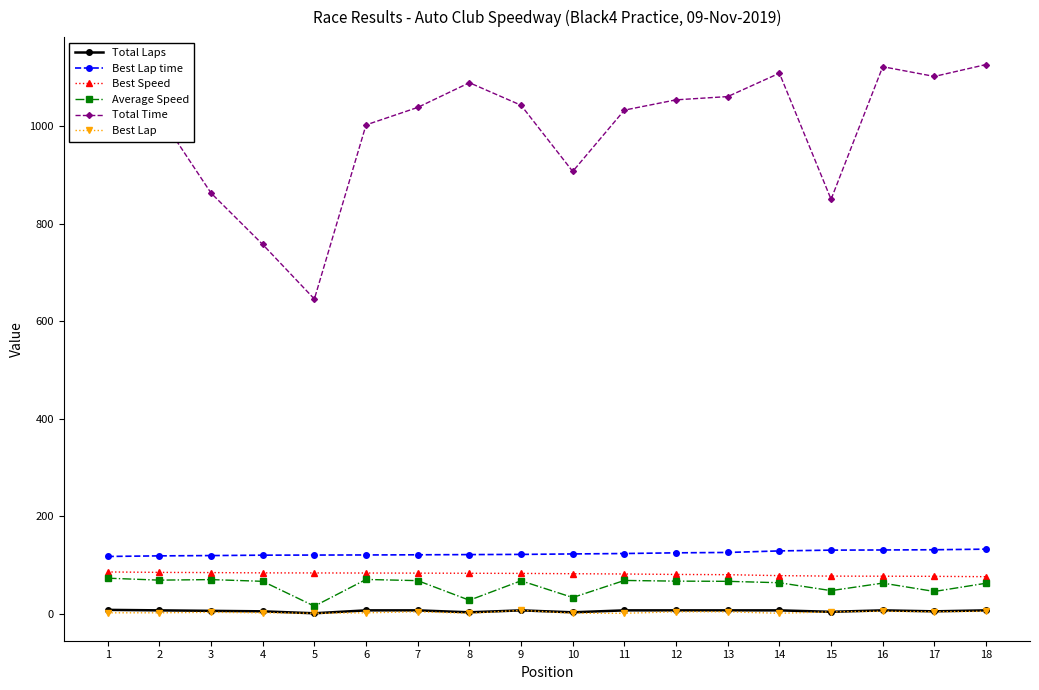

What is the minimum value for Average Speed?

15.6